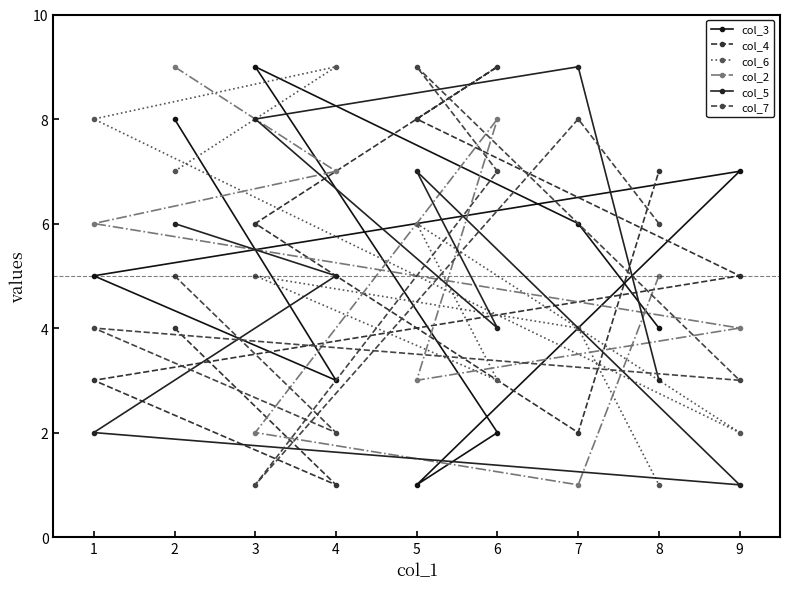

How many data points in col_3 are less than 5?

4